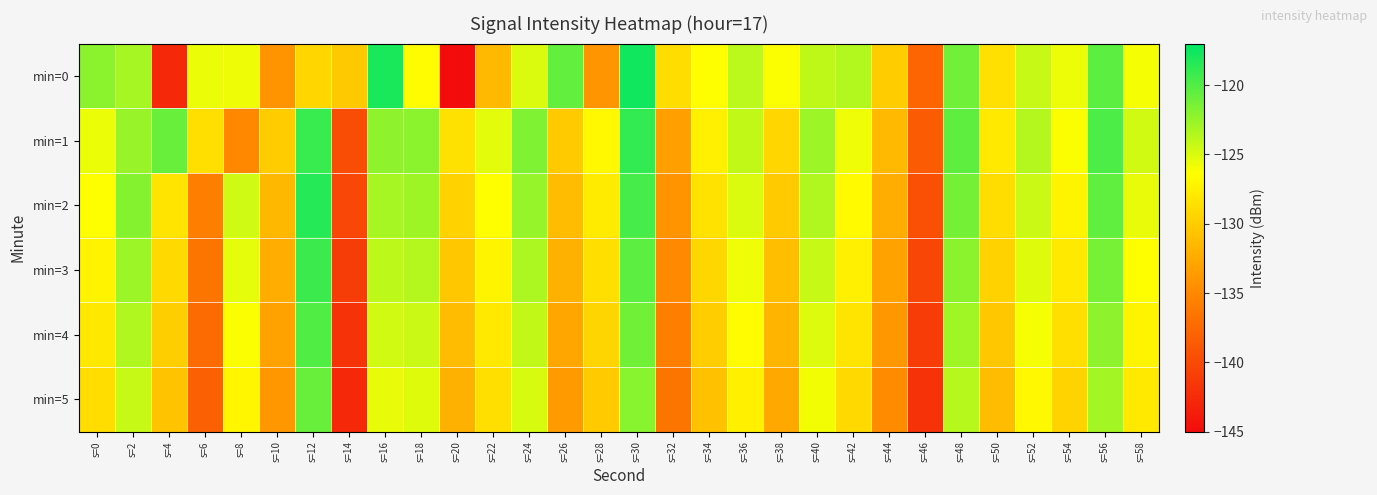

Reading right to left, list all the values displayed in this chart.

min=0: s=58=-126.0	s=56=-120.4	s=54=-125.7	s=52=-124.3	s=50=-128.6	s=48=-121.1	s=46=-137.8	s=44=-130.0	s=42=-123.5	s=40=-124.0	s=38=-126.2	s=36=-123.9	s=34=-126.4	s=32=-128.8	s=30=-117.7	s=28=-134.0	s=26=-120.7	s=24=-125.0	s=22=-131.4	s=20=-144.9	s=18=-126.6	s=16=-118.0	s=14=-130.2	s=12=-129.3	s=10=-134.1	s=8=-125.7	s=6=-125.6	s=4=-142.7	s=2=-123.1	s=0=-122.1
min=1: s=58=-124.7	s=56=-119.8	s=54=-126.2	s=52=-123.6	s=50=-127.9	s=48=-120.5	s=46=-138.6	s=44=-131.4	s=42=-125.8	s=40=-122.7	s=38=-129.3	s=36=-124.1	s=34=-127.5	s=32=-133.2	s=30=-118.9	s=28=-126.8	s=26=-130.1	s=24=-121.7	s=22=-125.3	s=20=-128.5	s=18=-122.1	s=16=-122.2	s=14=-139.8	s=12=-119.1	s=10=-130.0	s=8=-135.0	s=6=-128.7	s=4=-120.8	s=2=-122.6	s=0=-125.6
min=2: s=58=-125.5	s=56=-120.6	s=54=-127.1	s=52=-124.4	s=50=-128.8	s=48=-121.3	s=46=-139.5	s=44=-132.3	s=42=-126.7	s=40=-123.5	s=38=-130.2	s=36=-125.0	s=34=-128.4	s=32=-134.1	s=30=-119.6	s=28=-127.8	s=26=-131.2	s=24=-122.5	s=22=-126.3	s=20=-129.6	s=18=-122.8	s=16=-123.1	s=14=-140.2	s=12=-118.4	s=10=-131.5	s=8=-124.6	s=6=-135.7	s=4=-128.3	s=2=-121.9	s=0=-126.4
min=3: s=58=-126.3	s=56=-121.4	s=54=-127.9	s=52=-125.2	s=50=-129.6	s=48=-122.1	s=46=-140.3	s=44=-133.1	s=42=-127.5	s=40=-124.3	s=38=-131.0	s=36=-125.8	s=34=-129.2	s=32=-134.9	s=30=-120.4	s=28=-128.6	s=26=-132.0	s=24=-123.3	s=22=-127.1	s=20=-130.4	s=18=-123.6	s=16=-123.9	s=14=-141.0	s=12=-119.2	s=10=-132.3	s=8=-125.4	s=6=-136.5	s=4=-129.1	s=2=-122.7	s=0=-127.2
min=4: s=58=-127.1	s=56=-122.2	s=54=-128.7	s=52=-126.0	s=50=-130.4	s=48=-122.9	s=46=-141.1	s=44=-133.9	s=42=-128.3	s=40=-125.1	s=38=-131.8	s=36=-126.6	s=34=-130.0	s=32=-135.7	s=30=-121.2	s=28=-129.4	s=26=-132.8	s=24=-124.1	s=22=-127.9	s=20=-131.2	s=18=-124.4	s=16=-124.7	s=14=-141.8	s=12=-120.0	s=10=-133.1	s=8=-126.2	s=6=-137.3	s=4=-129.9	s=2=-123.5	s=0=-128.0
min=5: s=58=-127.9	s=56=-123.0	s=54=-129.5	s=52=-126.8	s=50=-131.2	s=48=-123.7	s=46=-141.9	s=44=-134.7	s=42=-129.1	s=40=-125.9	s=38=-132.6	s=36=-127.4	s=34=-130.8	s=32=-136.5	s=30=-122.0	s=28=-130.2	s=26=-133.6	s=24=-124.9	s=22=-128.7	s=20=-132.0	s=18=-125.2	s=16=-125.5	s=14=-142.6	s=12=-120.8	s=10=-133.9	s=8=-127.0	s=6=-138.1	s=4=-130.7	s=2=-124.3	s=0=-128.8